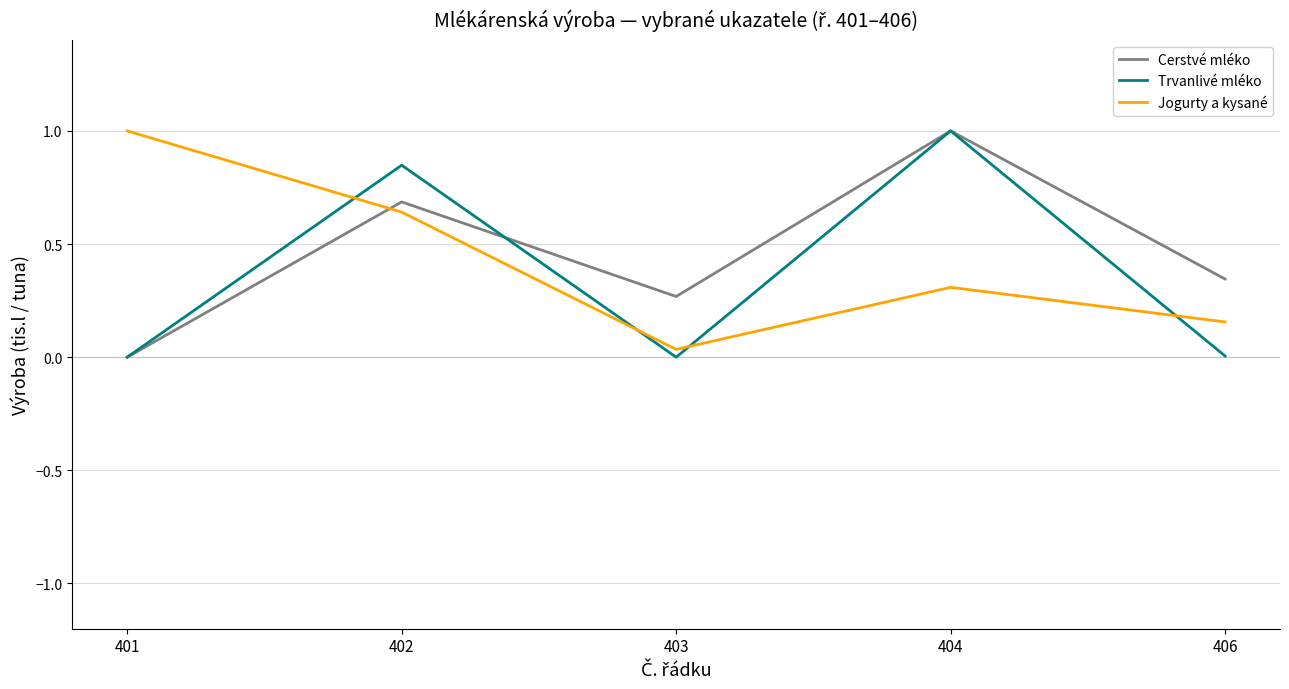

At which label does Trvanlivé mléko reach its peak?

404